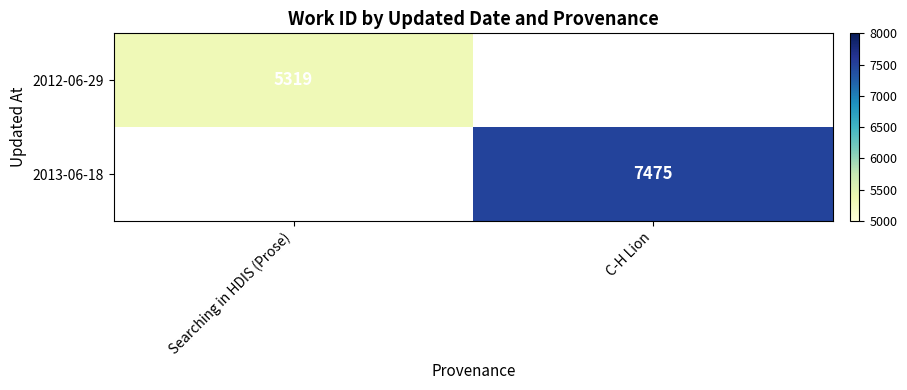

The value of 2012-06-29 at Searching in HDIS (Prose) is 5319. True or false?

True